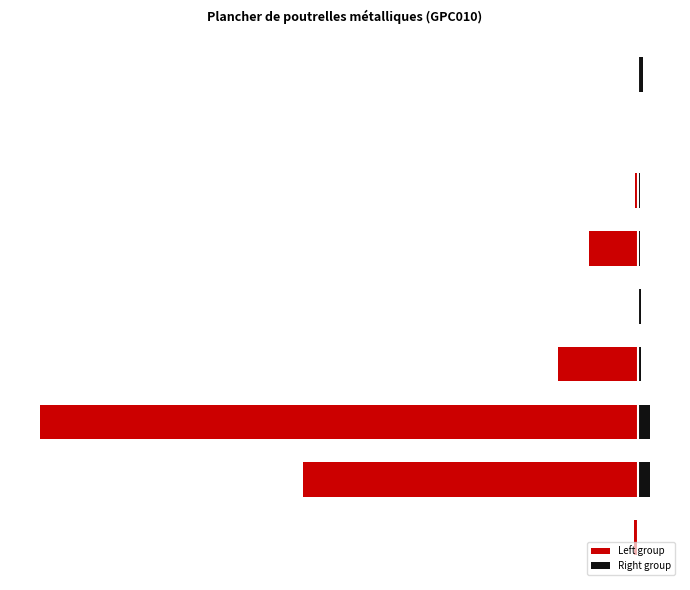

What value does the Left group series have at 3?

-1.8